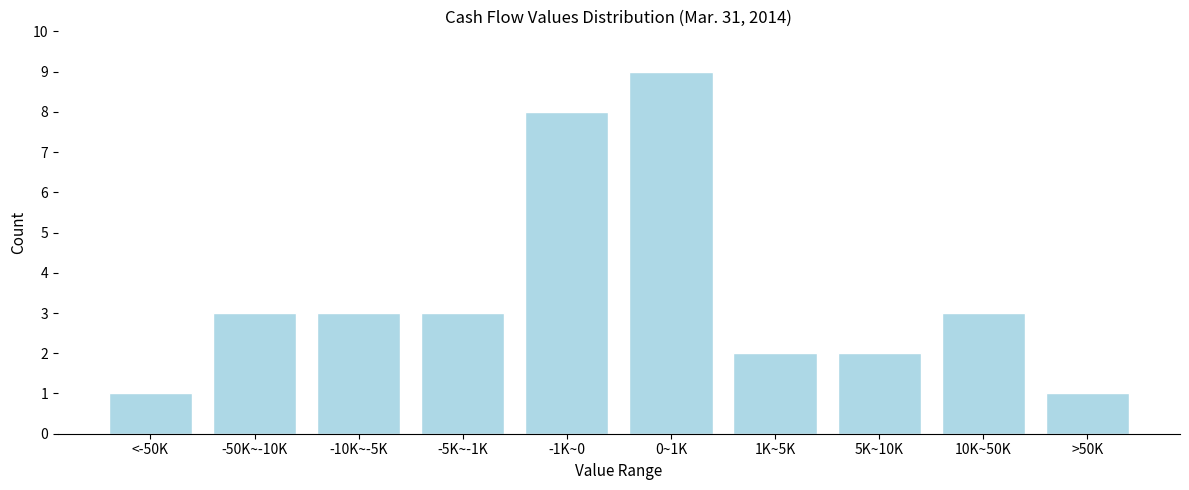

Reading left to right, transcribe all the data shown in this chart.

1	3	3	3	8	9	2	2	3	1